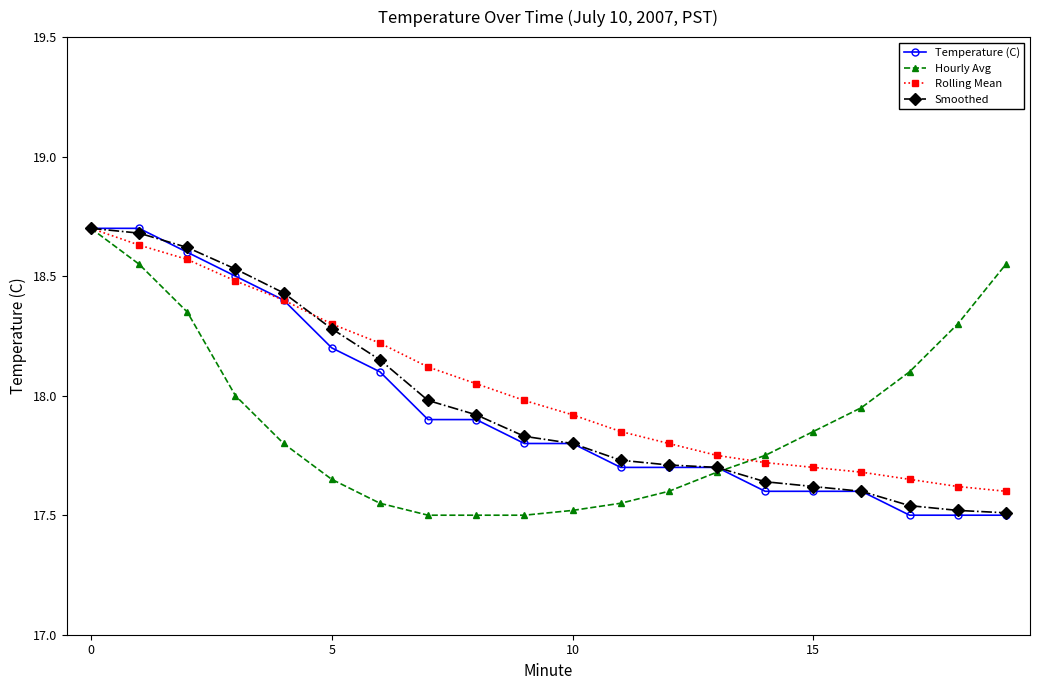

What is the average value of the Smoothed series?

18.0